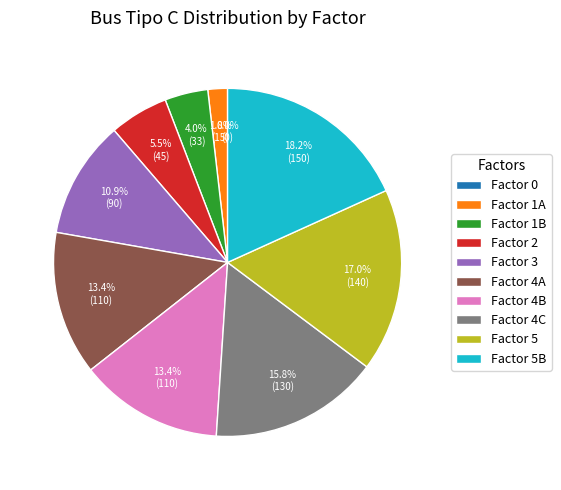

Rank the categories by value from highest to lowest.

5B, 5, 4C, 4A, 4B, 3, 2, 1B, 1A, 0